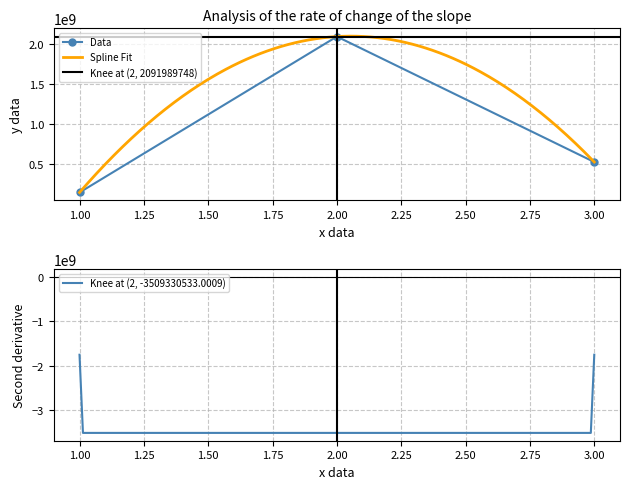

The value at 1 is 147309271. True or false?

True